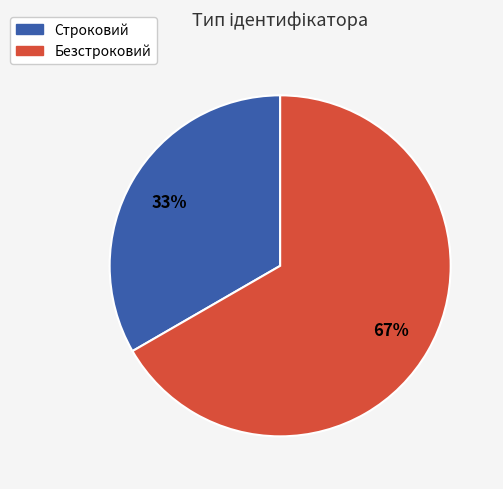

Rank the categories by value from lowest to highest.

Строковий, Безстроковий